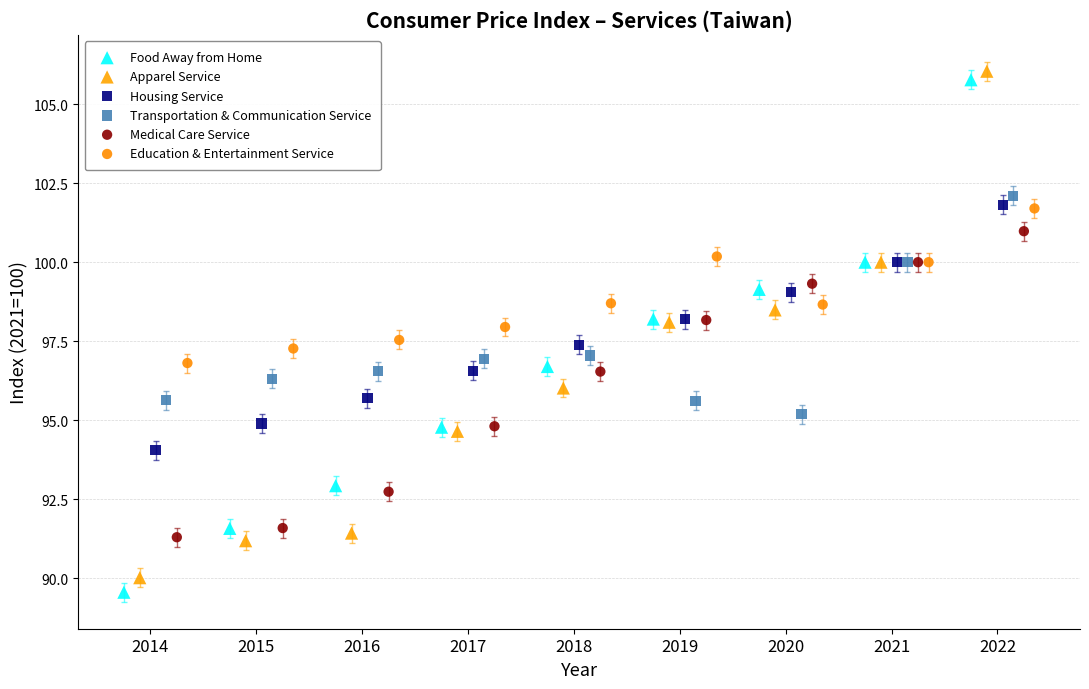

What are all the series names shown in the legend?

Food Away from Home, Apparel Service, Housing Service, Transportation & Communication Service, Medical Care Service, Education & Entertainment Service